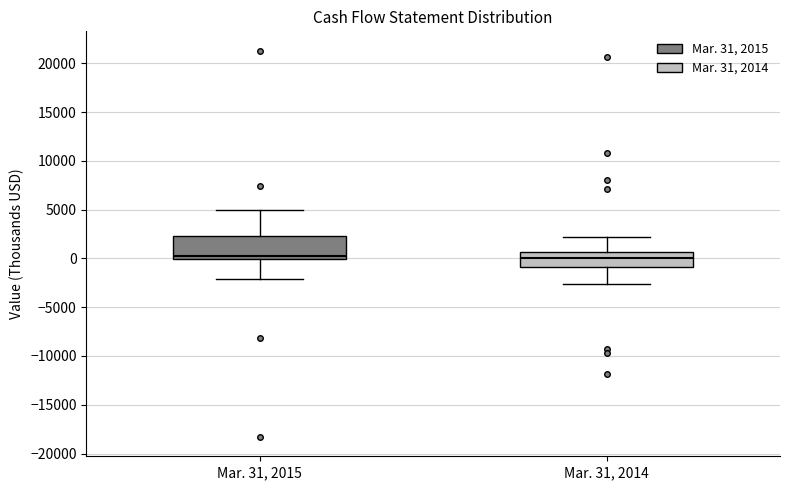

Reading left to right, read every box against the y-axis: the position of its median line, the range the box covers, and the ends of its whiskers. The values are not printed on the chart, so give them approximately, as read against the axis.

Mar. 31, 2015: median 500, box 0 to 2500, whiskers -2000 to 5000
Mar. 31, 2014: median 0, box -1000 to 500, whiskers -2500 to 2000